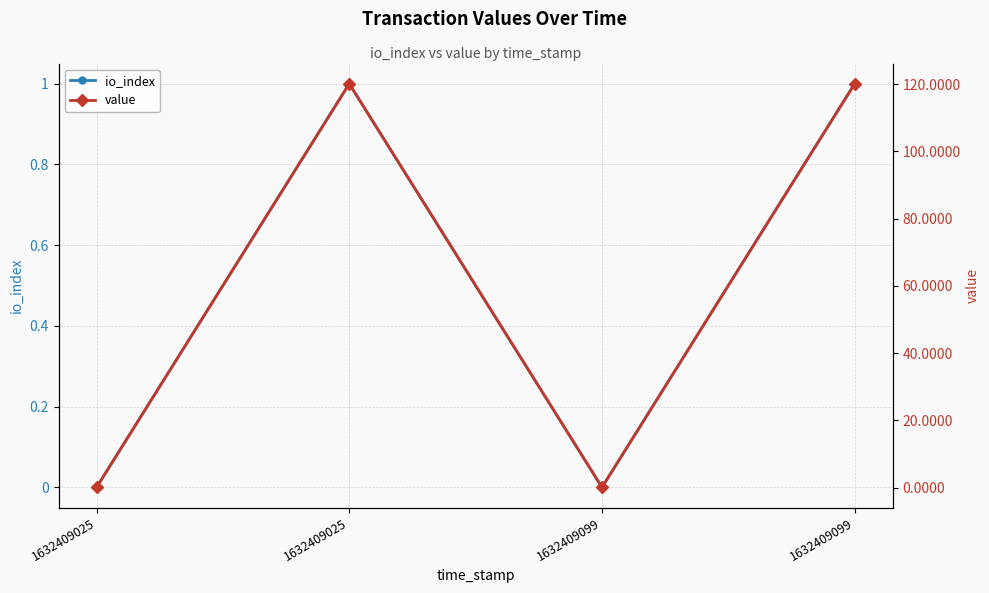

How many data points does each series have?

4